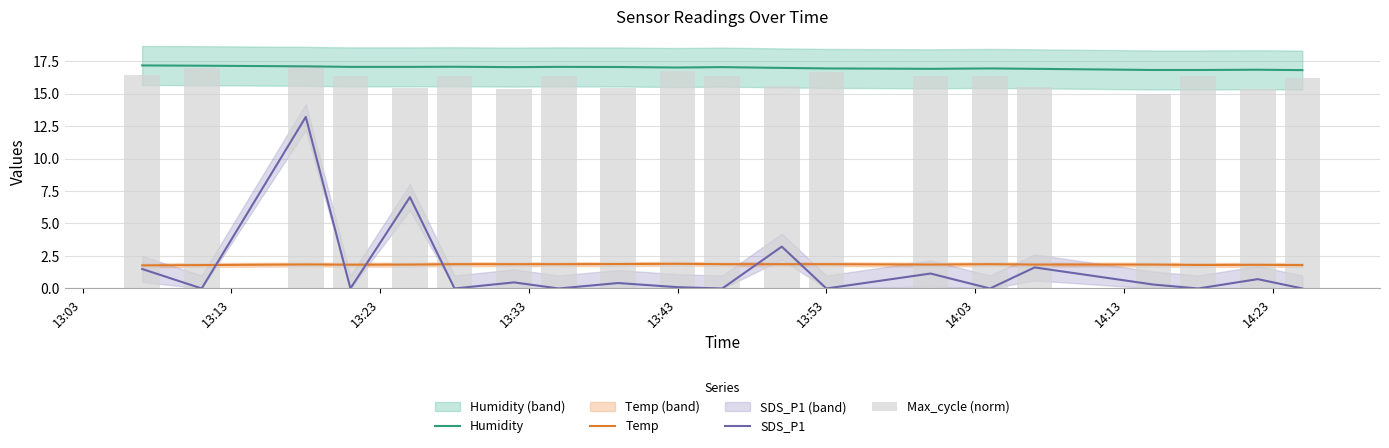

What is the average value of the Temp series?

1.8